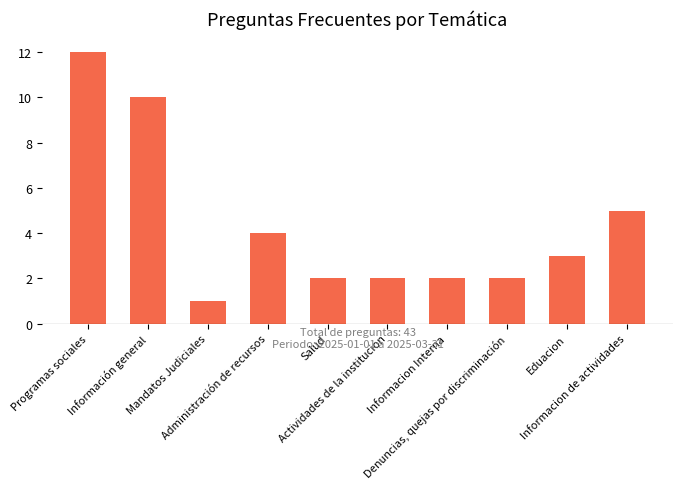

What is the ratio of the value at Informacion Interna to the value at Información general?

0.2